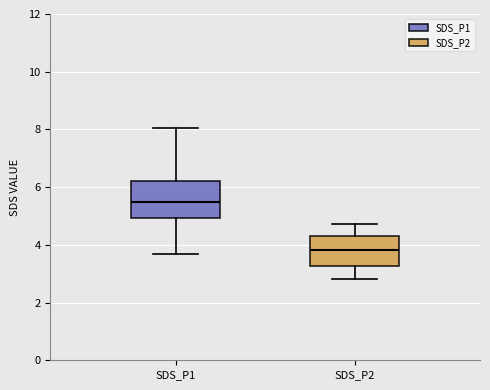

Which box has the lowest median line?

SDS_P2